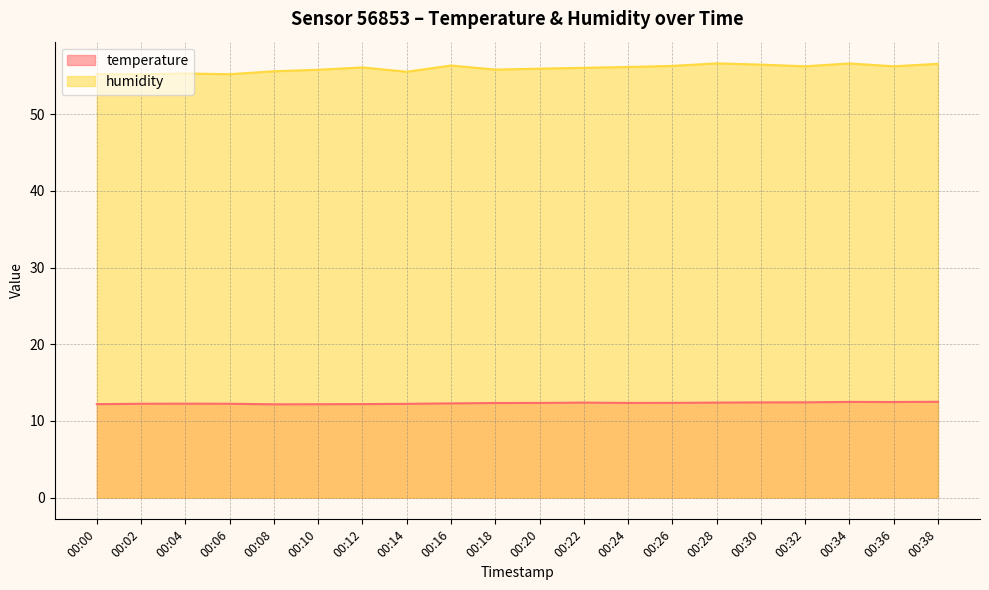

At which label is temperature closest to 12?

00:08